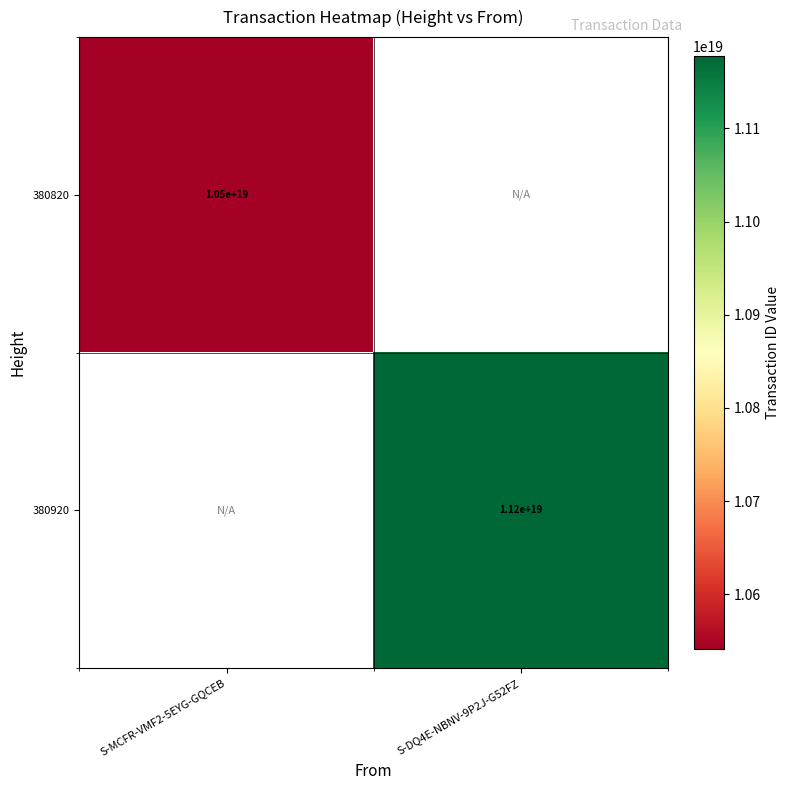

How many categories are shown in the chart?

2